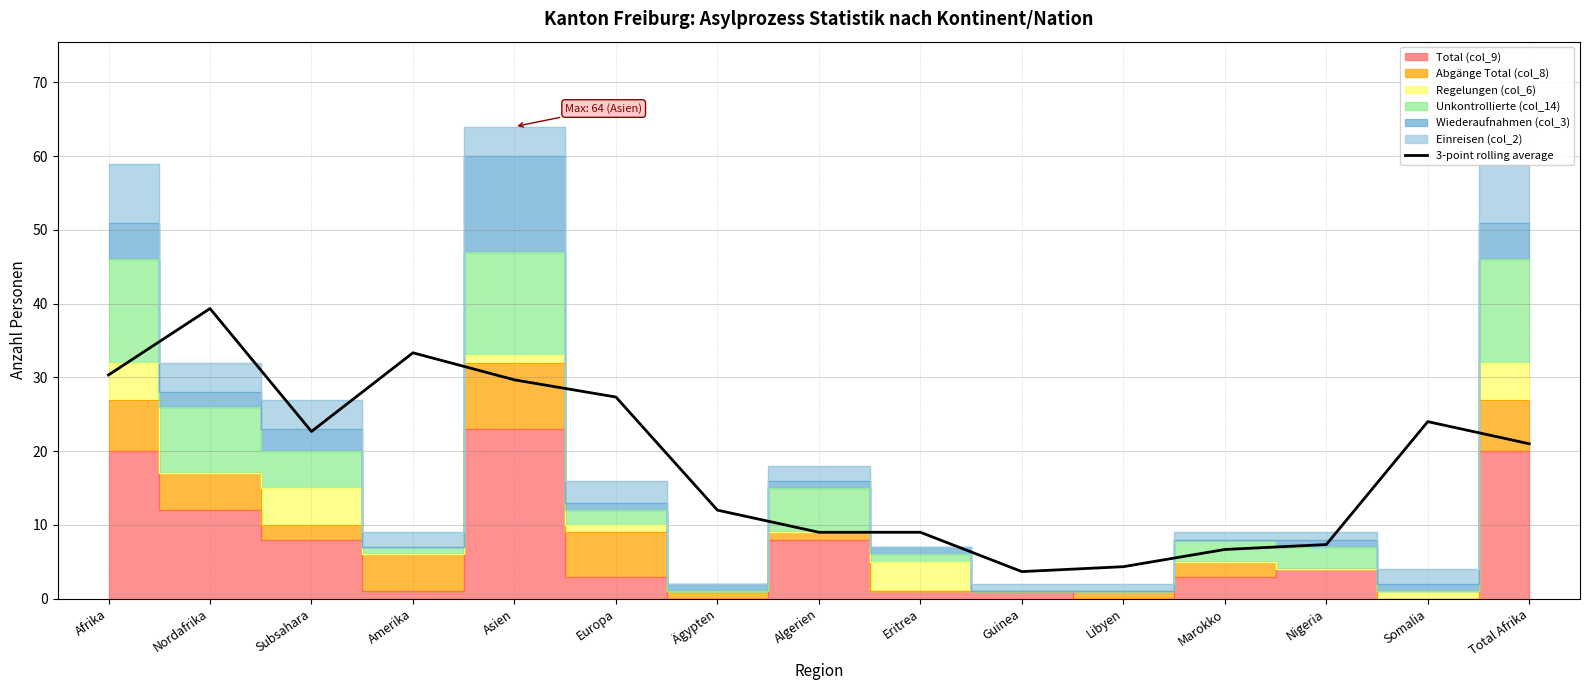

What is the lowest value of the 3-point rolling average series?

3.7